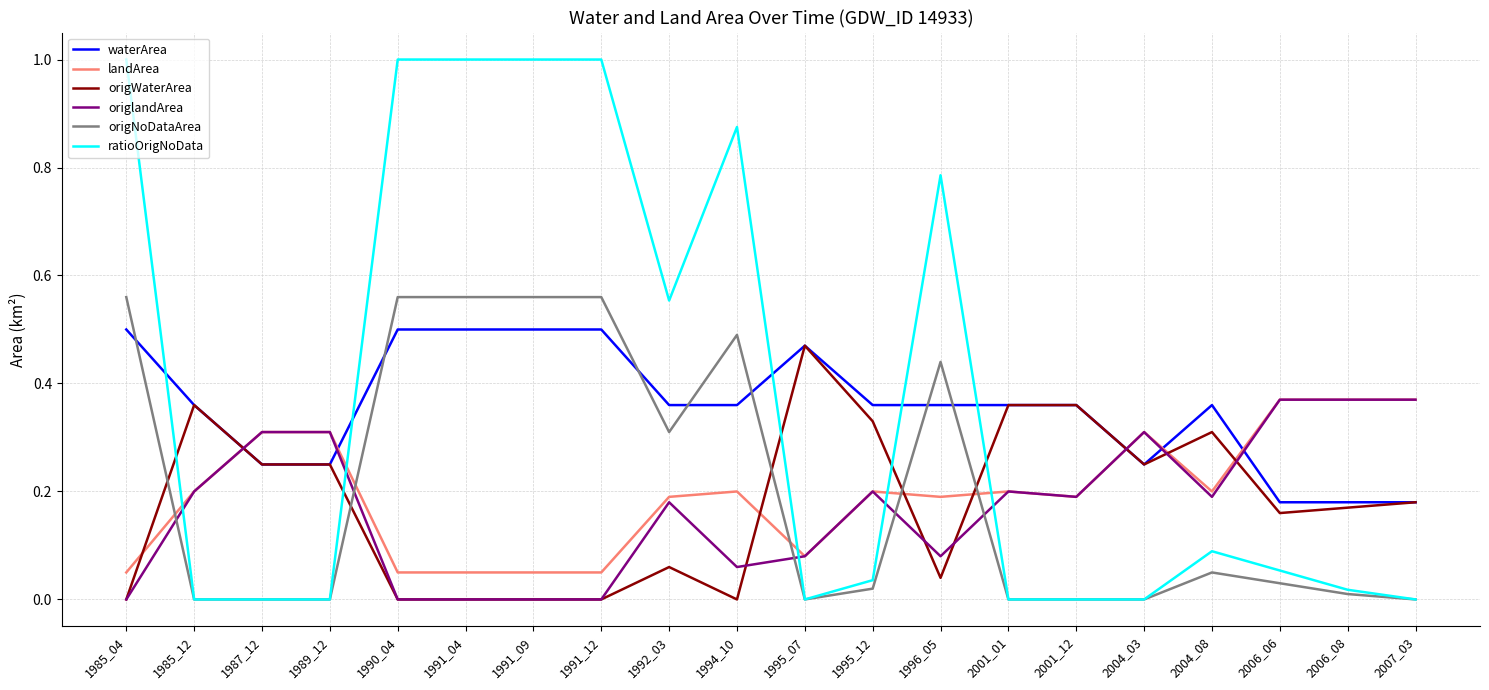

The waterArea series shows 0.2 at 2004_08. True or false?

False